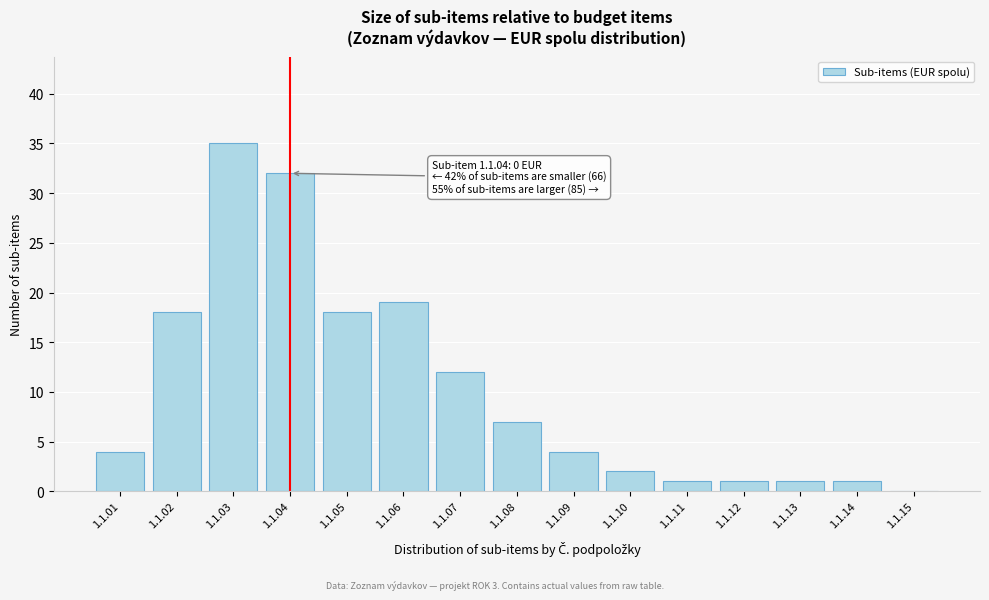

Reading left to right, what are all the values shown in this chart?

1.1.01=4	1.1.02=18	1.1.03=35	1.1.04=32	1.1.05=18	1.1.06=19	1.1.07=12	1.1.08=7	1.1.09=4	1.1.10=2	1.1.11=1	1.1.12=1	1.1.13=1	1.1.14=1	1.1.15=0